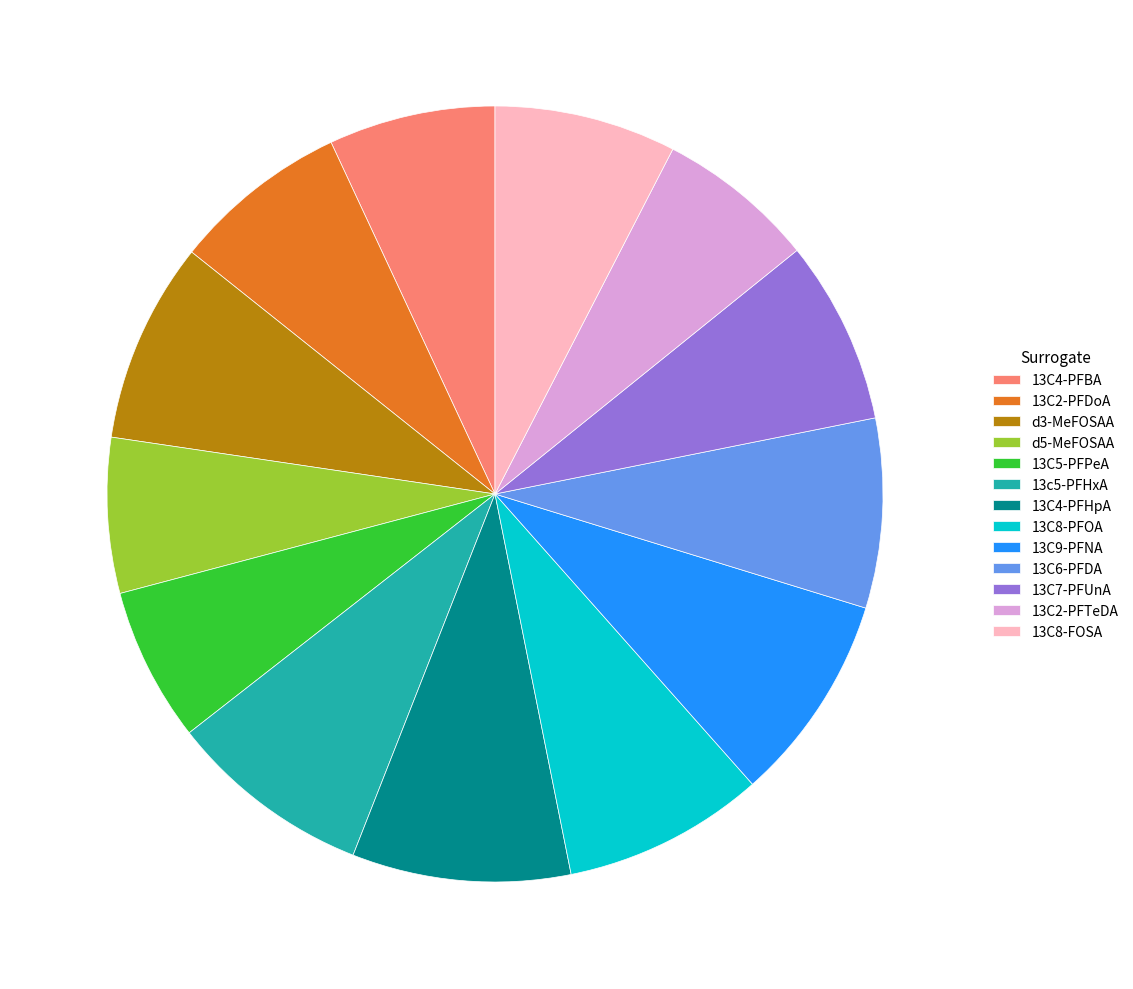

Is there a majority slice in this chart?

No